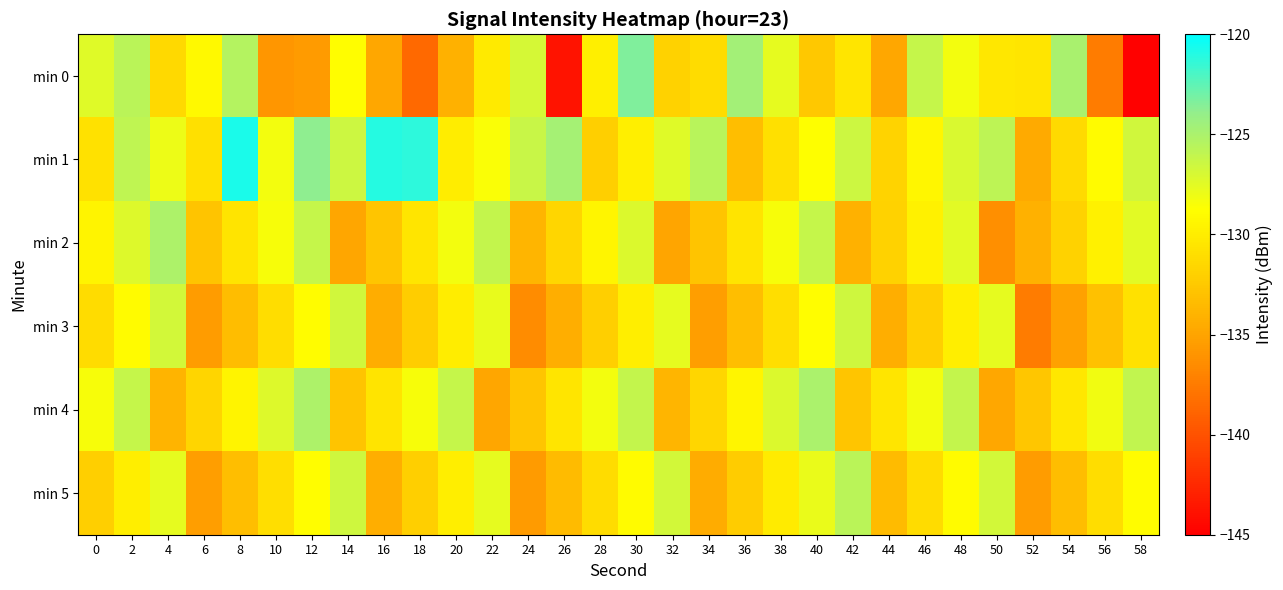

At 24, list the series in order from largest to smallest.

min 1, min 0, min 4, min 2, min 5, min 3